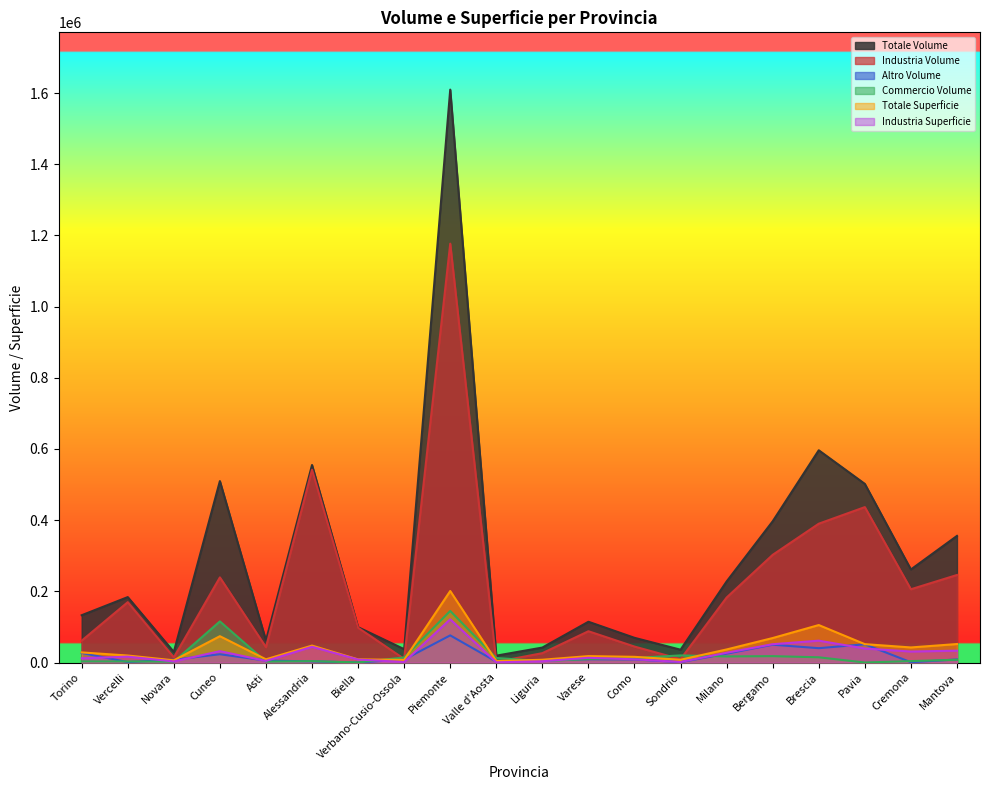

What are all the series names shown in the legend?

Totale Volume, Industria Volume, Altro Volume, Commercio Volume, Totale Superficie, Industria Superficie